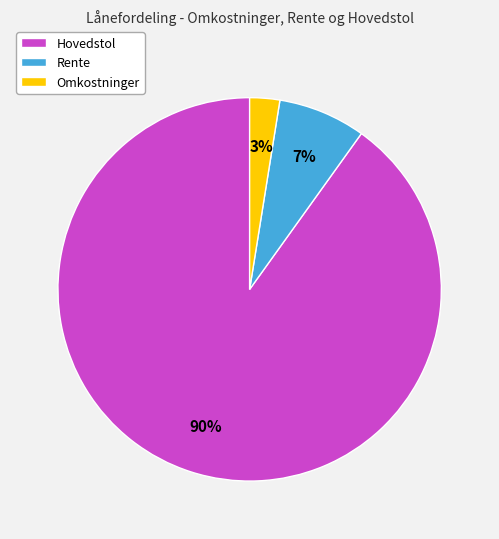

Is the sum of Hovedstol and Rente greater than half?

Yes